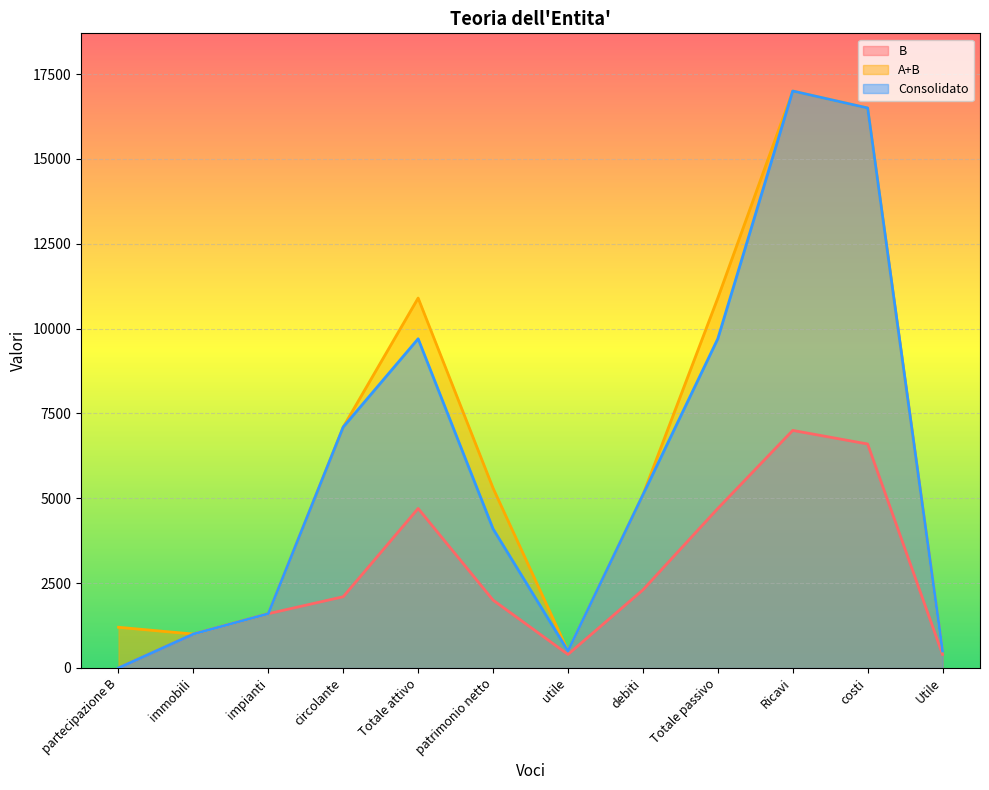

True or false: Consolidato and A+B intersect in this chart.

False